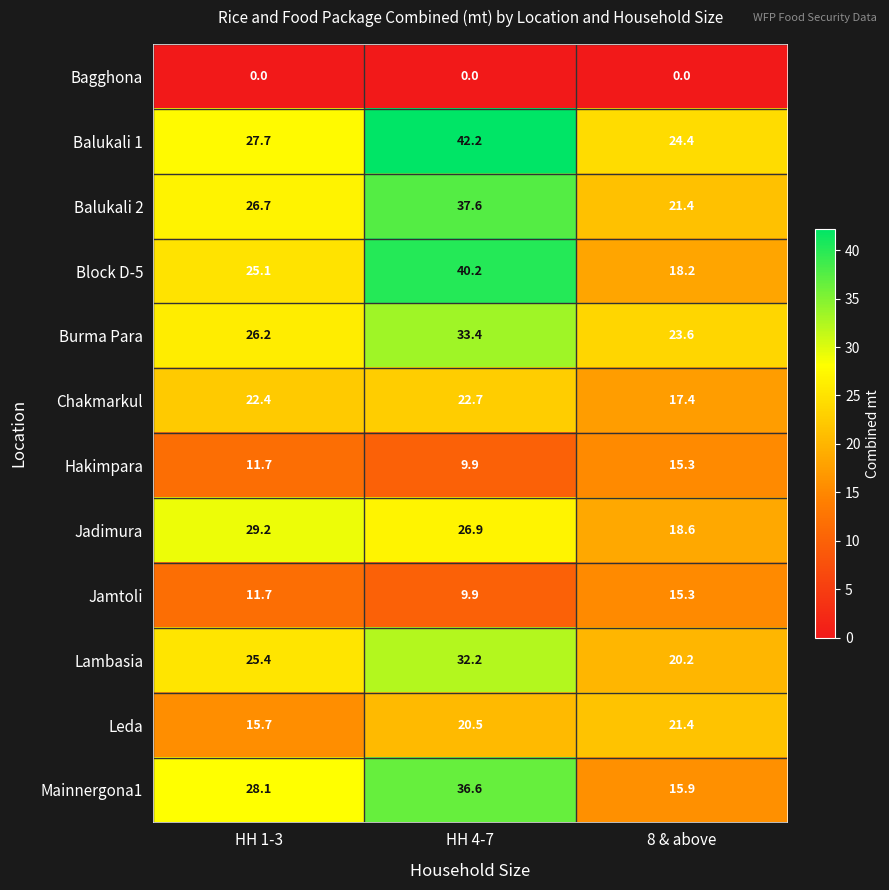

What is the approximate value of Block D-5 at 8 & above?

18.2